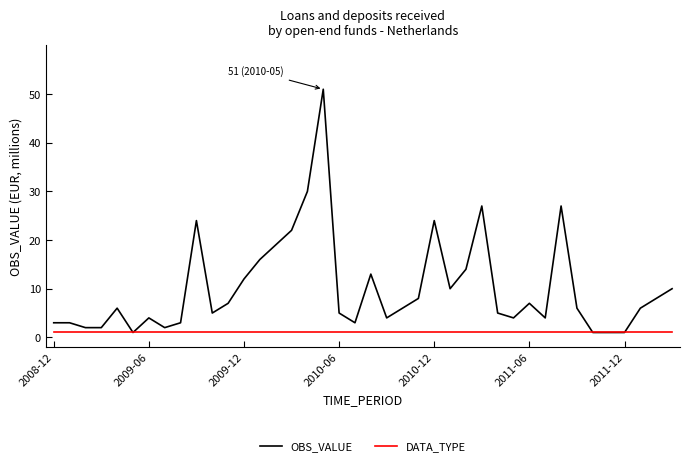

What is the maximum value for OBS_VALUE?

51